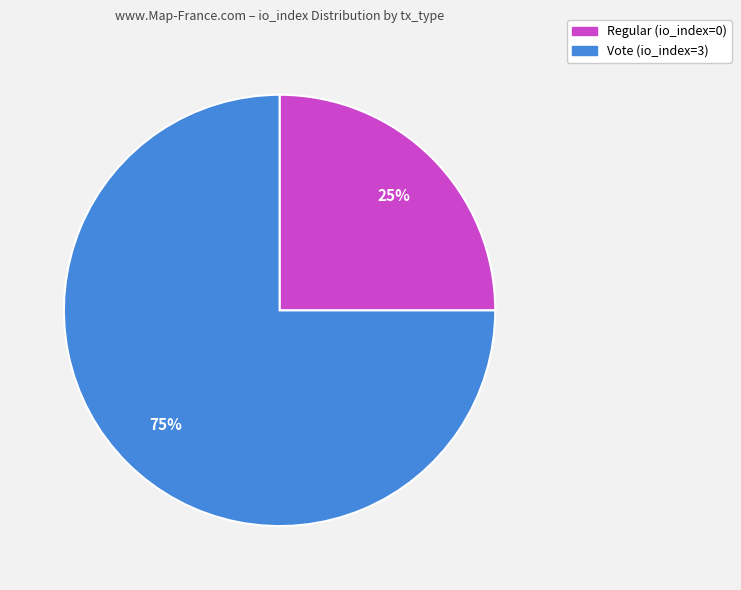

To the nearest percent, what is the combined percentage of Vote (io_index=3) and Regular (io_index=0)?

100%